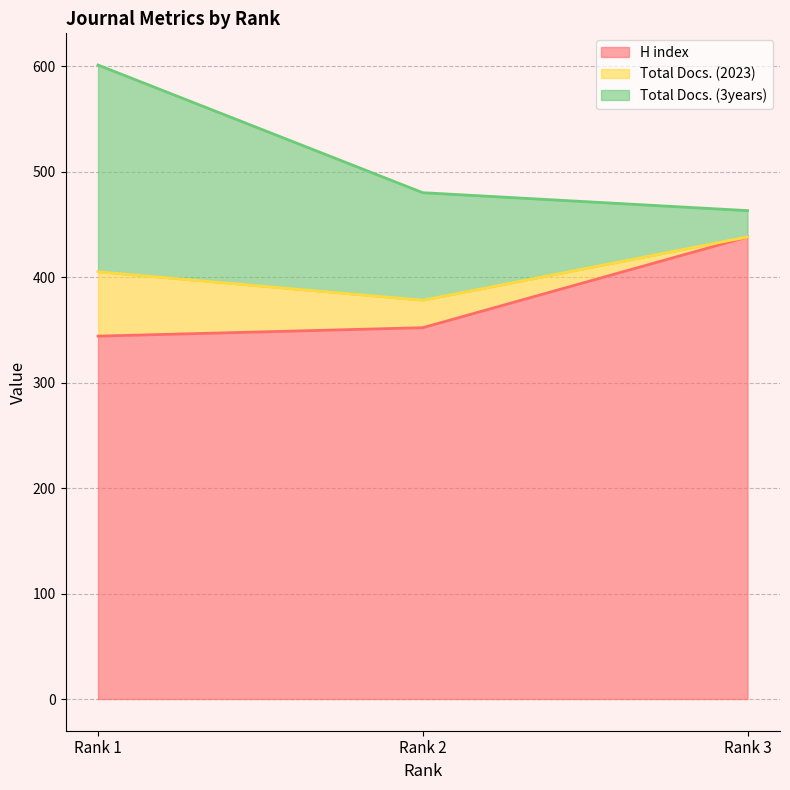

At which category is the sum across all series the highest?

Rank 1